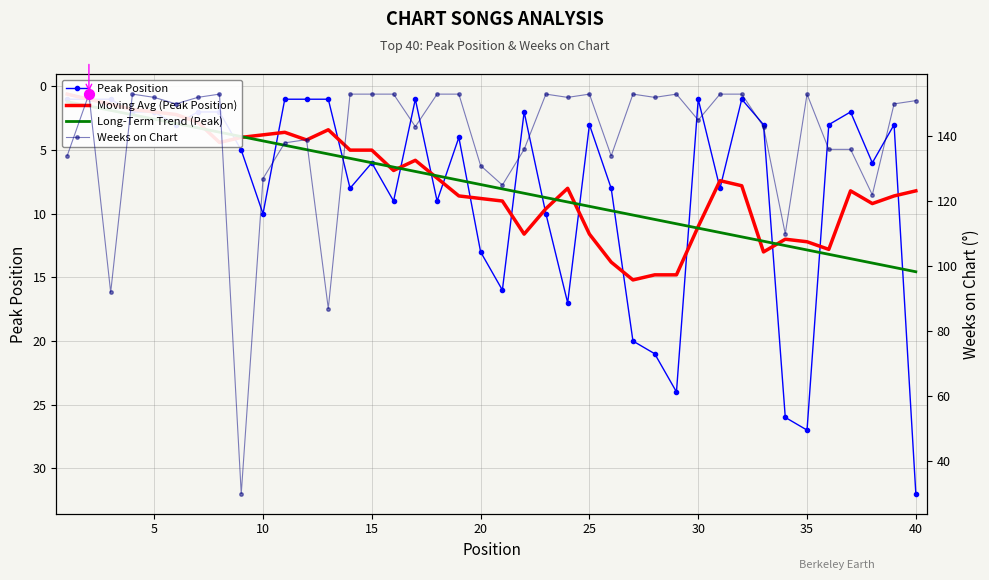

Which series has the largest Y range (max minus min)?

Weeks on Chart